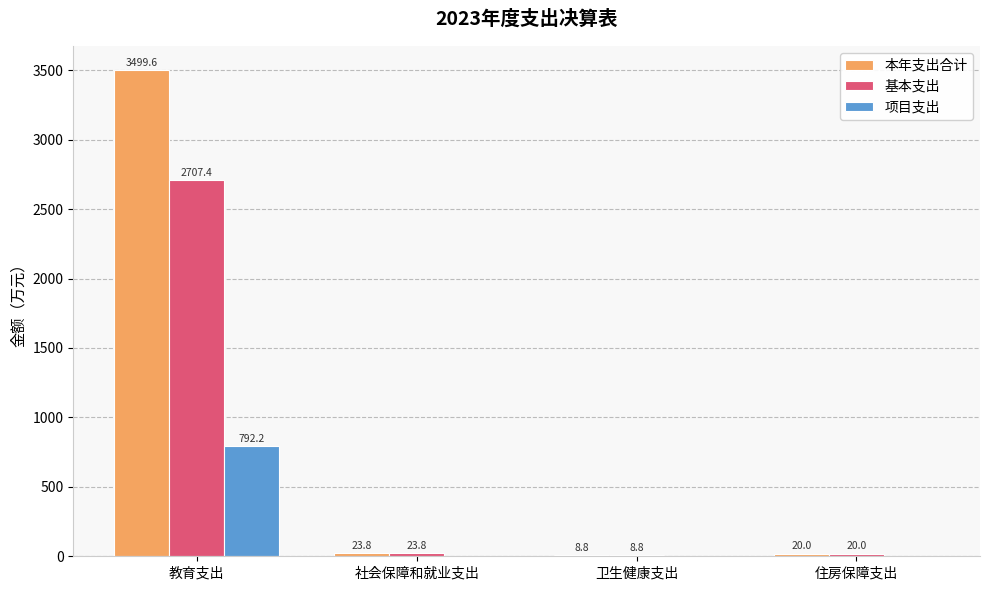

What is the sum of all 本年支出合计 values?

3552.2